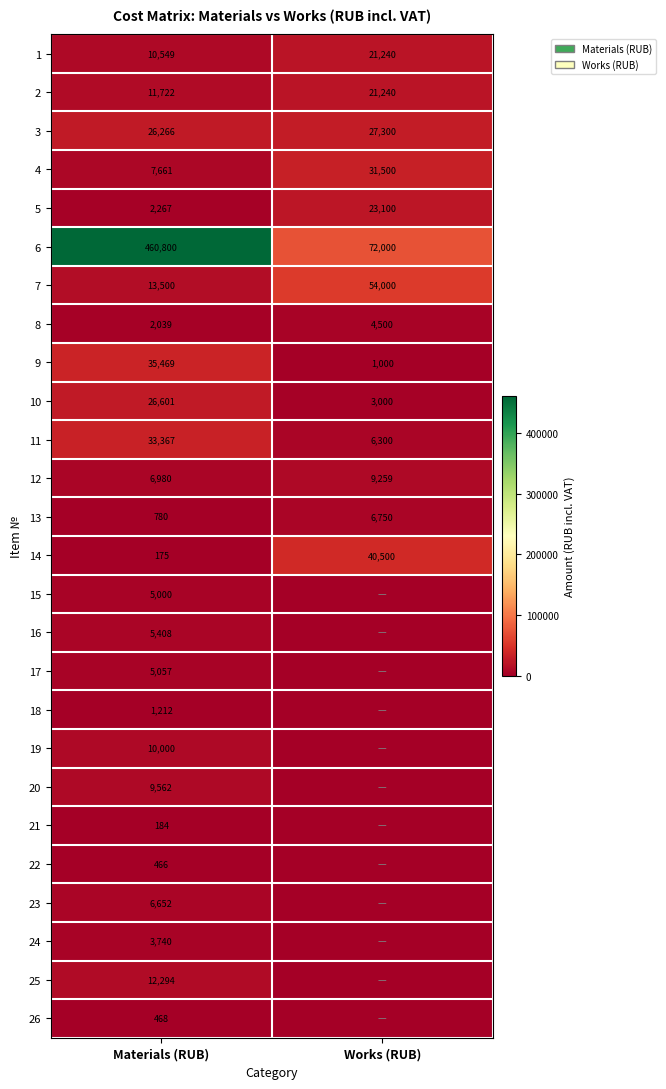

What is the spread (max minus min) of values at Works (RUB)?

72000.0